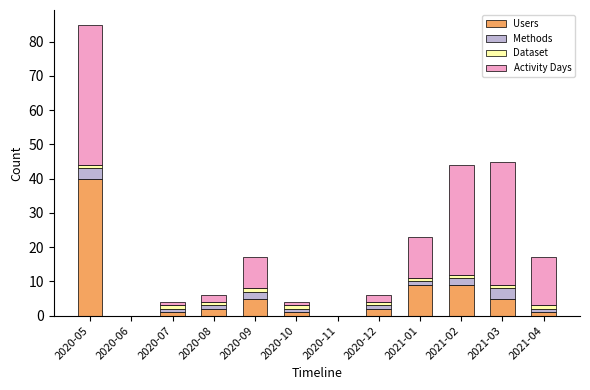

True or false: Users has a value of 9 at 2021-02.

True